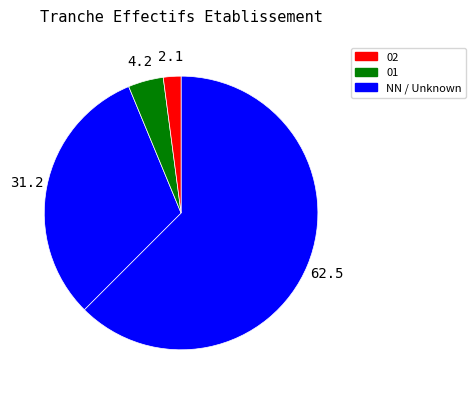

To the nearest percent, what is the average slice percentage?

25%